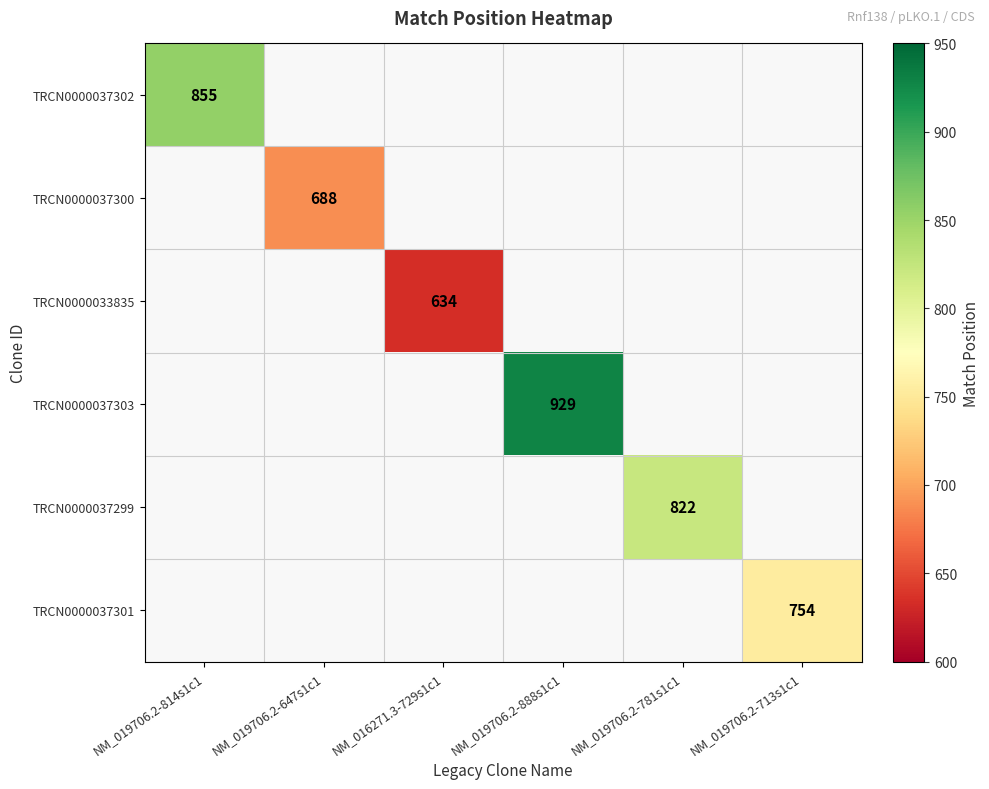

Count the number of categories in the chart.

6